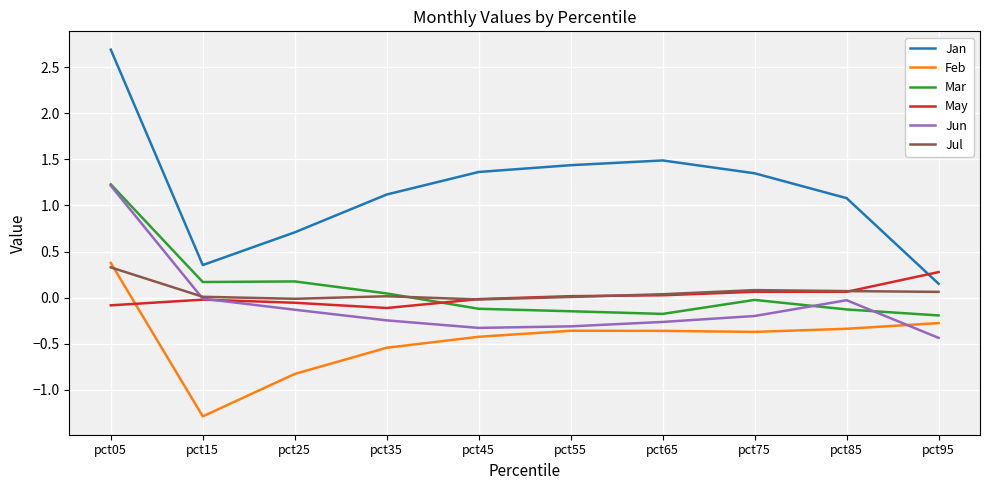

Which series has the largest range (max minus min)?

Jan